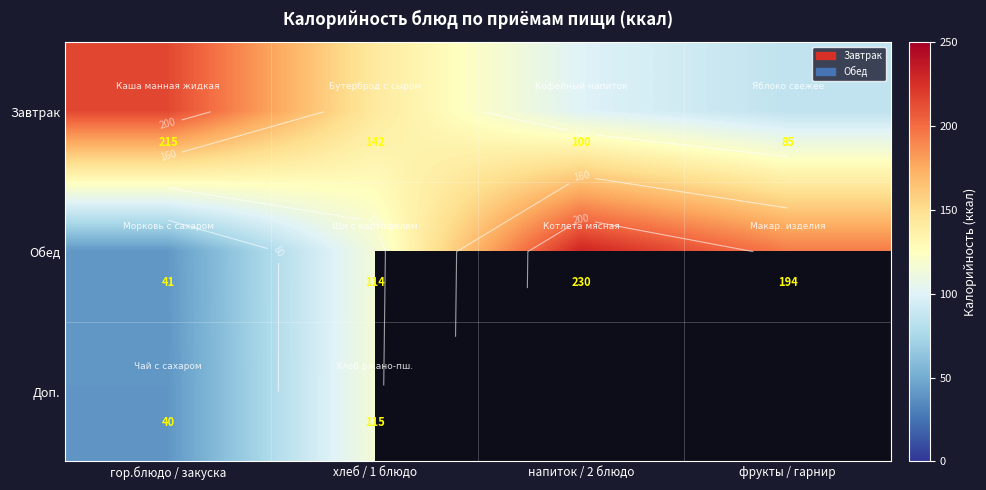

What is the maximum value shown in the chart?

230.0